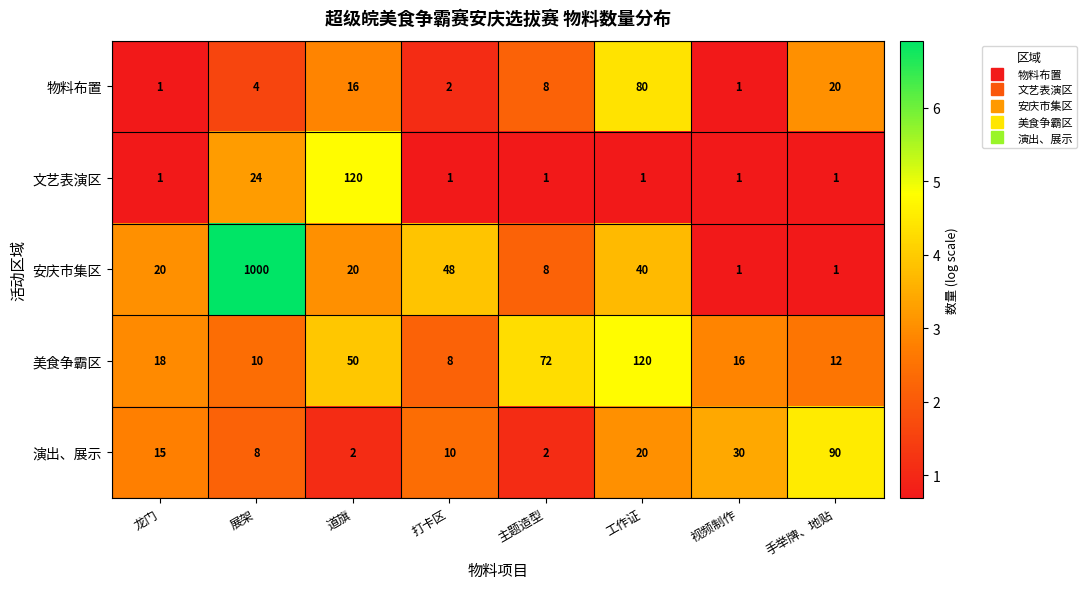

What is the total value across all series at 龙门?

55